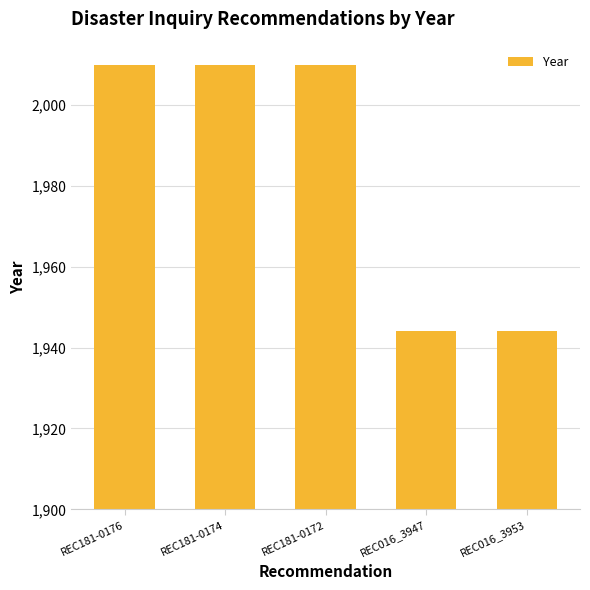

The chart shows a value of 2010 at REC181-0174. True or false?

True